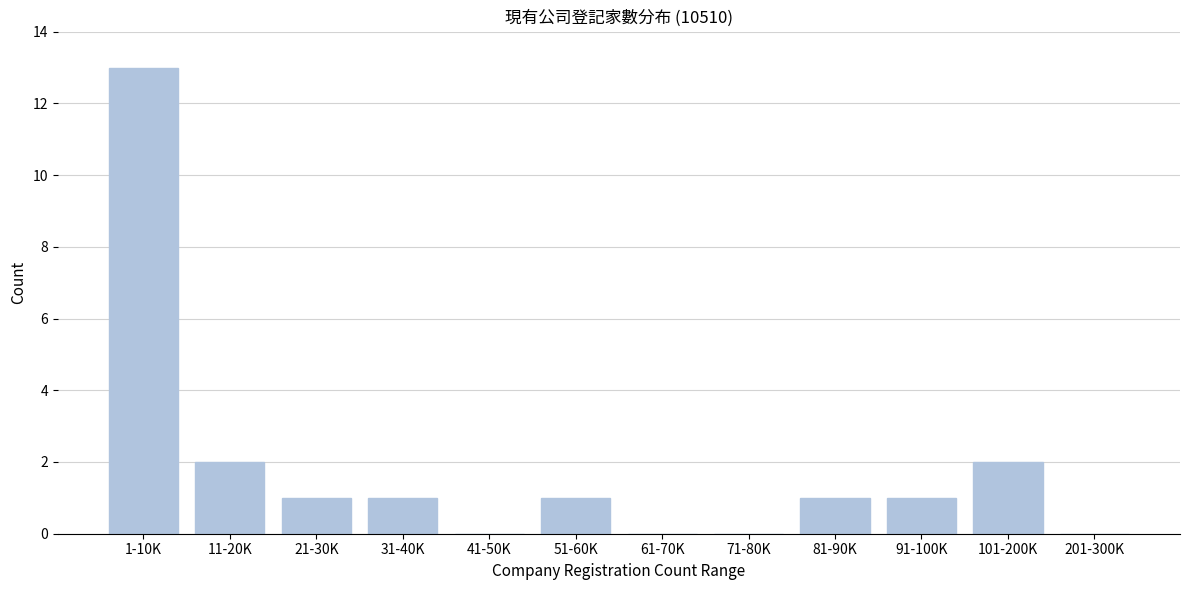

Reading left to right, extract all data points from this chart.

1-10K=13	11-20K=2	21-30K=1	31-40K=1	41-50K=0	51-60K=1	61-70K=0	71-80K=0	81-90K=1	91-100K=1	101-200K=2	201-300K=0